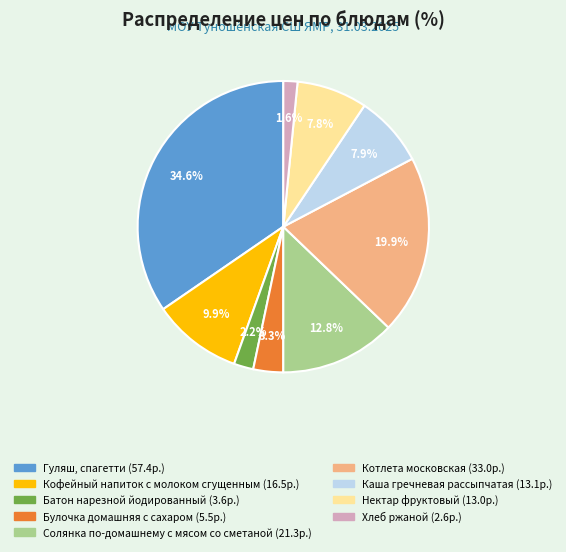

Is there any slice that represents more than half of the pie?

No